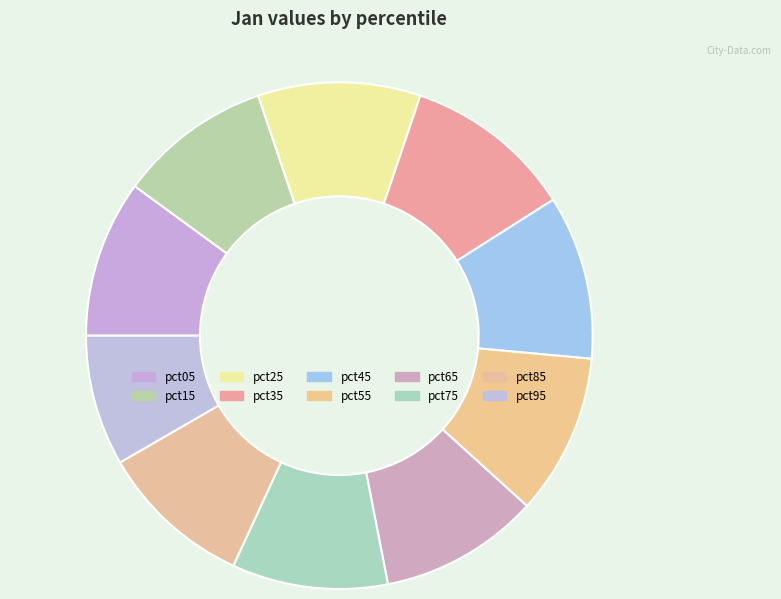

Rank the categories by value from lowest to highest.

pct95, pct15, pct85, pct75, pct05, pct65, pct55, pct25, pct45, pct35